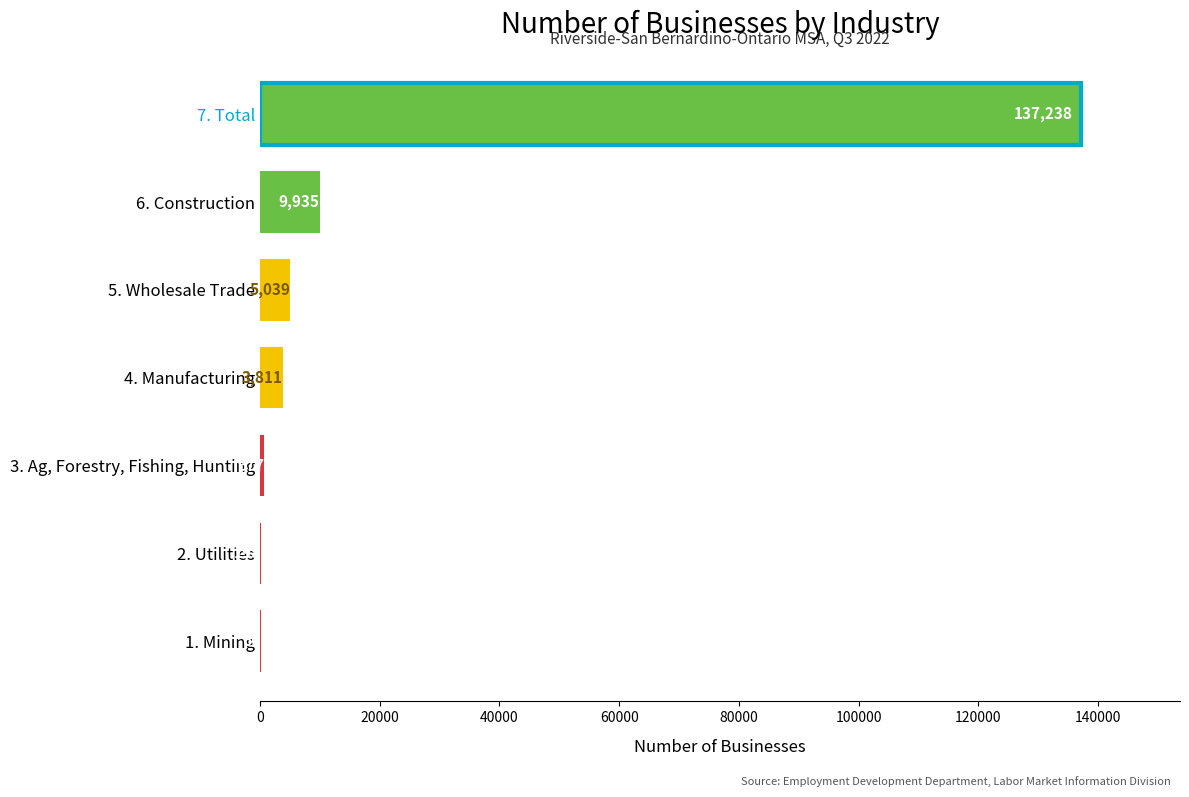

Reading bottom to top, what are all the values shown in this chart?

1. Mining=66	2. Utilities=195	3. Ag, Forestry, Fishing, Hunting=677	4. Manufacturing=3811	5. Wholesale Trade=5039	6. Construction=9935	7. Total=137238